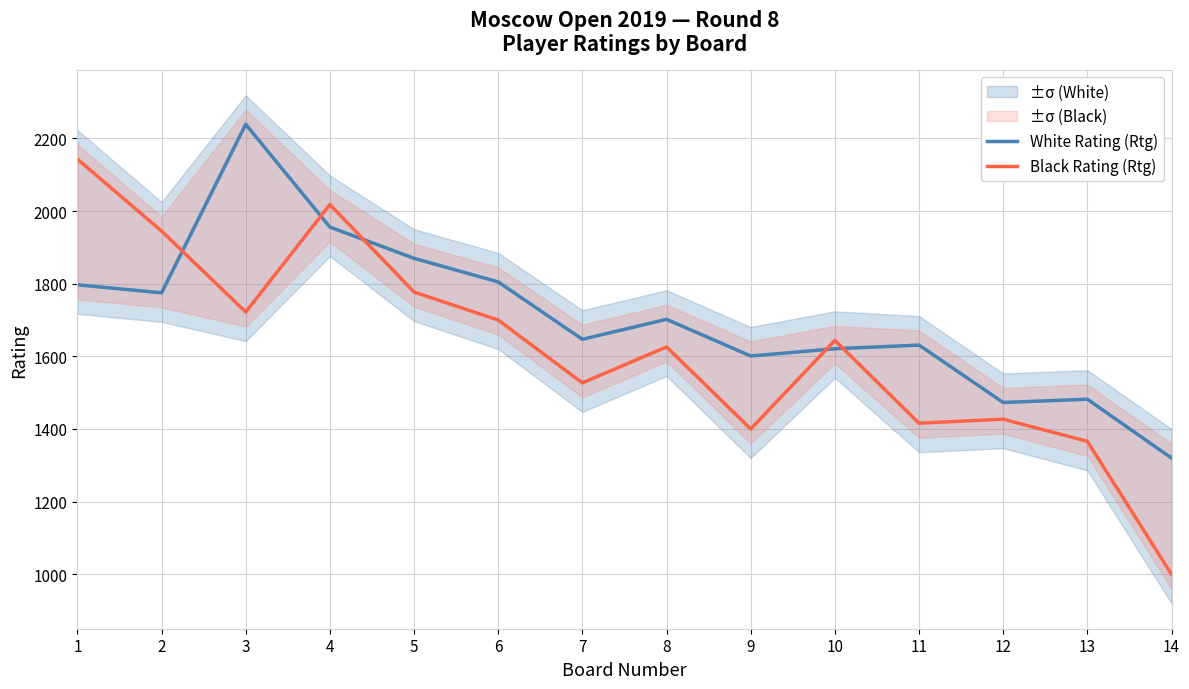

Reading left to right, list all the values displayed in this chart.

White Rating (Rtg): 1=1797	2=1775	3=2239	4=1956	5=1870	6=1805	7=1647	8=1702	9=1601	10=1621	11=1631	12=1473	13=1482	14=1320
Black Rating (Rtg): 1=2143	2=1945	3=1722	4=2018	5=1777	6=1700	7=1527	8=1626	9=1400	10=1644	11=1416	12=1427	13=1366	14=1000